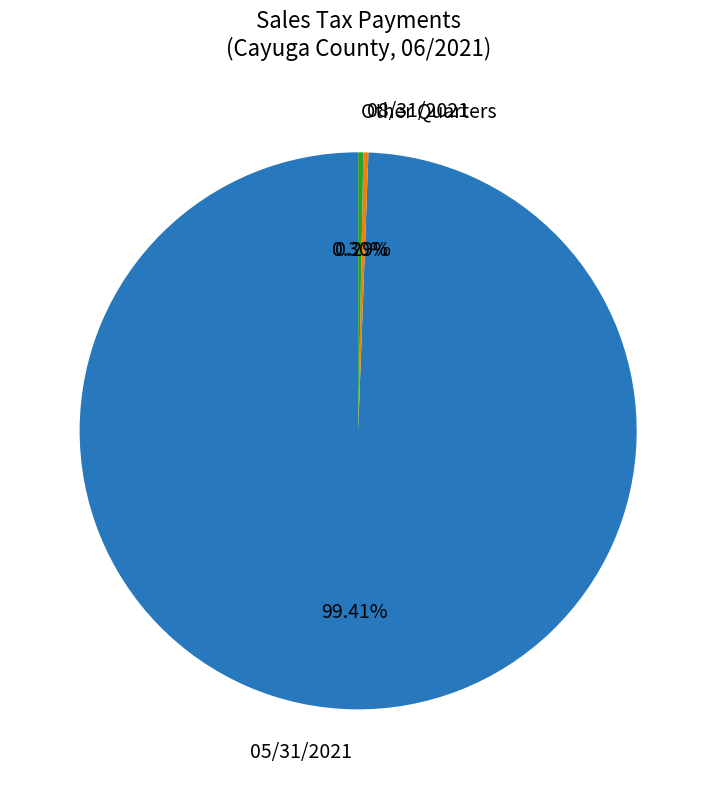

Is there a majority slice in this chart?

Yes